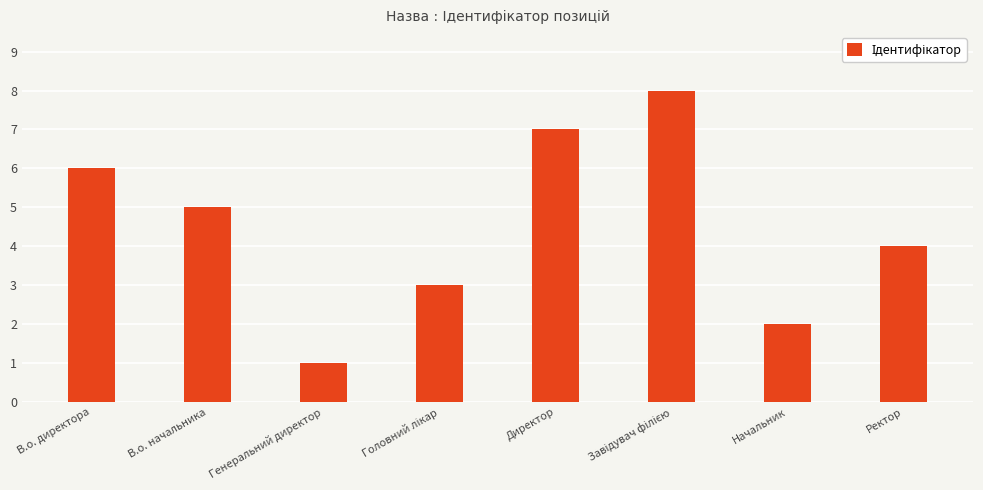

What is the change in value from В.о. директора to Директор?

+1